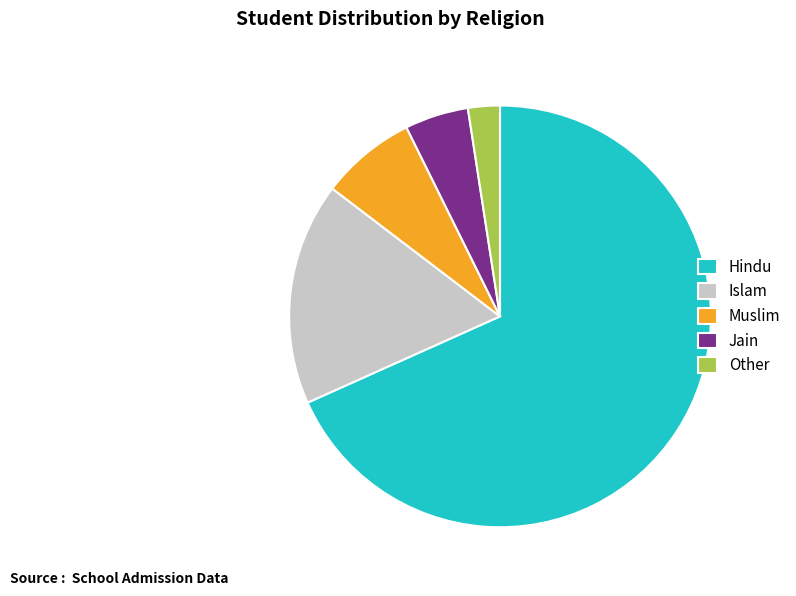

Which slice is the largest?

Hindu